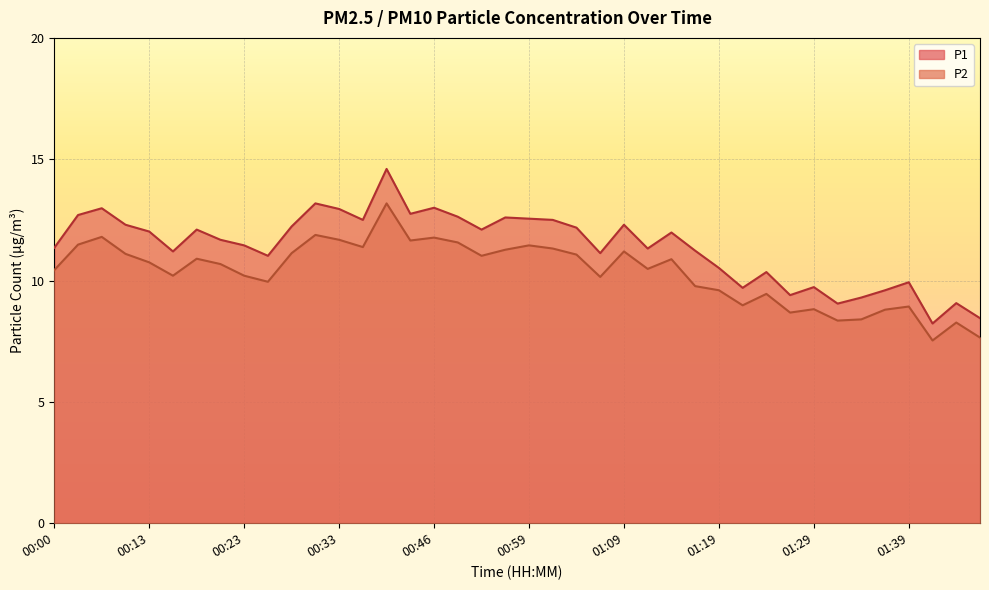

Does the chart display data point markers on the line(s)?

No